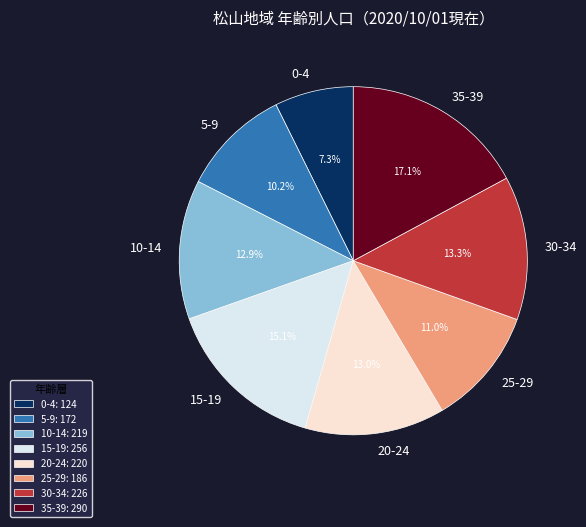

Which category has the smallest portion of the pie?

0-4